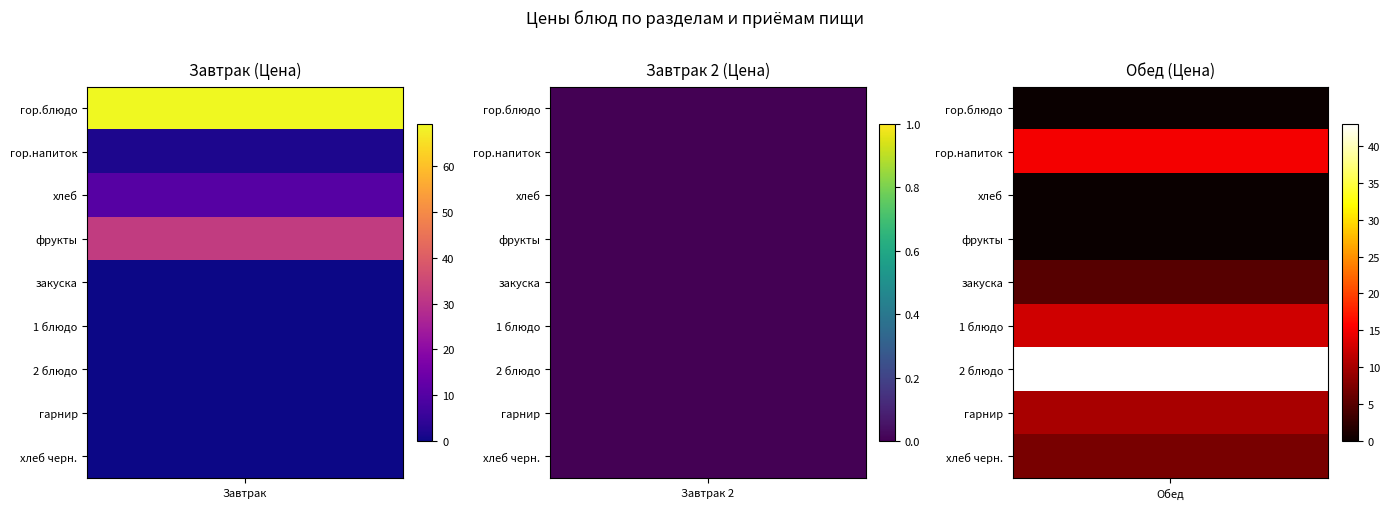

At which category is the sum across all series the highest?

гор.блюдо